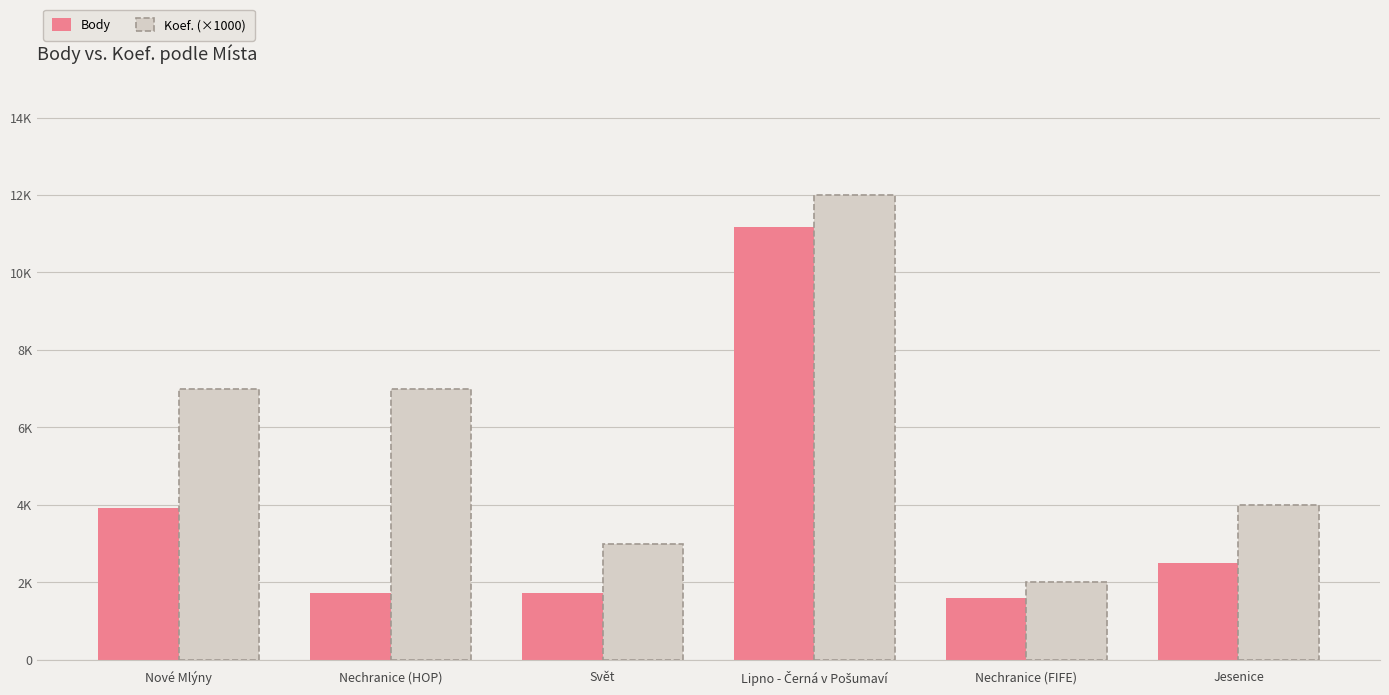

Between Svět and Lipno - Černá v Pošumaví, which series saw the biggest shift?

Body